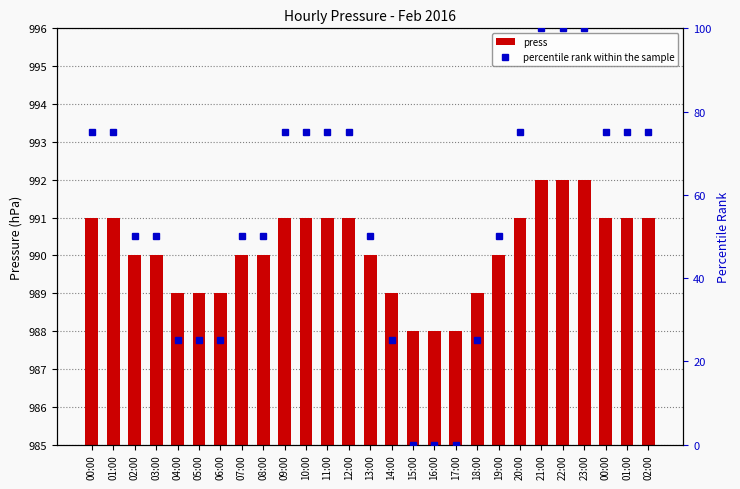

Reading right to left, what are all the values shown in this chart?

press: 02:00=991	01:00=991	00:00=991	23:00=992	22:00=992	21:00=992	20:00=991	19:00=990	18:00=989	17:00=988	16:00=988	15:00=988	14:00=989	13:00=990	12:00=991	11:00=991	10:00=991	09:00=991	08:00=990	07:00=990	06:00=989	05:00=989	04:00=989	03:00=990	02:00=990	01:00=991	00:00=991
percentile rank within the sample: 02:00=75	01:00=75	00:00=75	23:00=100	22:00=100	21:00=100	20:00=75	19:00=50	18:00=25	17:00=0	16:00=0	15:00=0	14:00=25	13:00=50	12:00=75	11:00=75	10:00=75	09:00=75	08:00=50	07:00=50	06:00=25	05:00=25	04:00=25	03:00=50	02:00=50	01:00=75	00:00=75